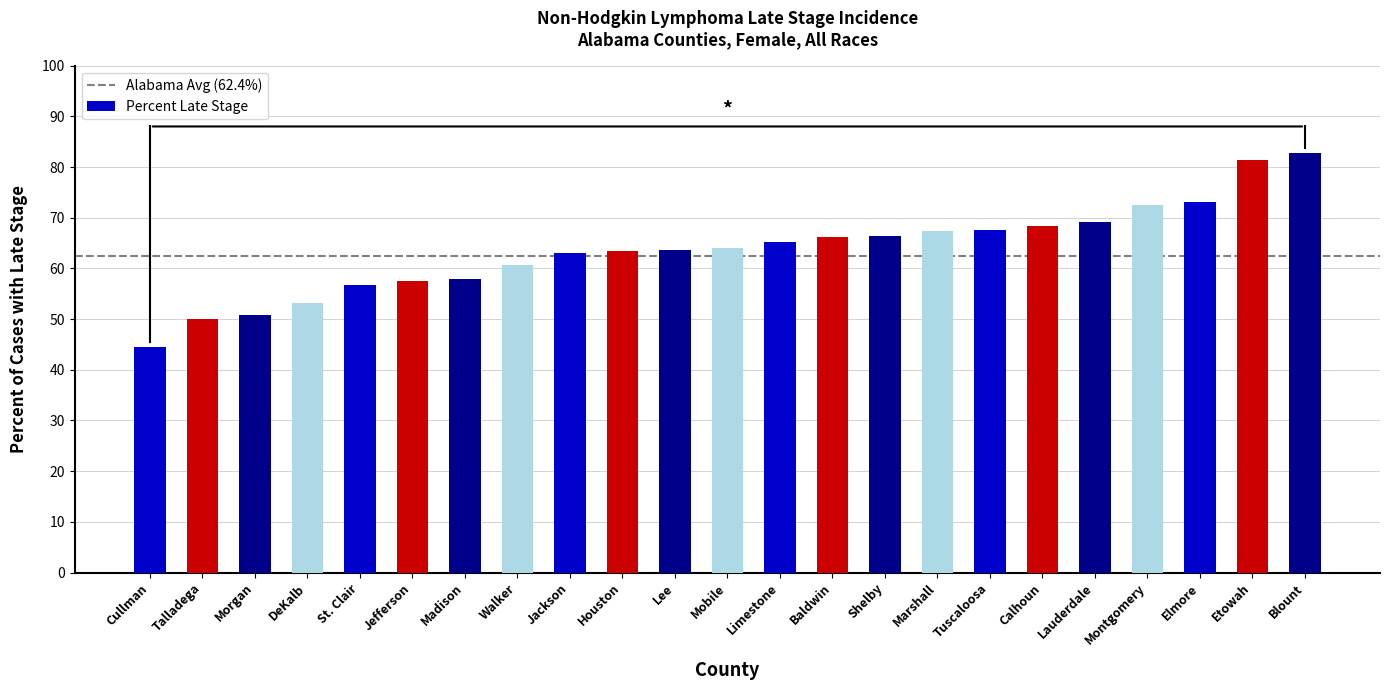

What value does the data have at Mobile?

64.1